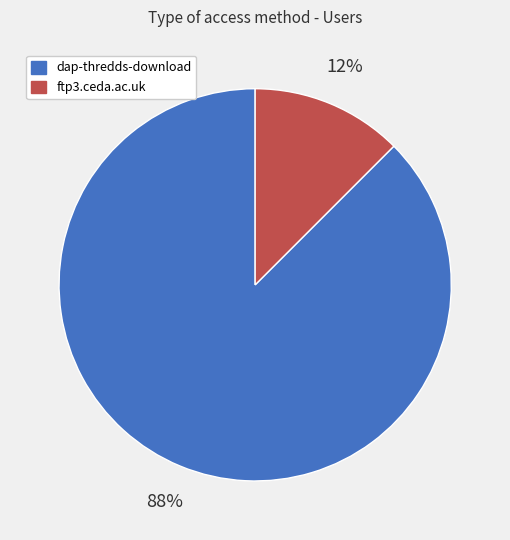

How many slices are in this pie chart?

2